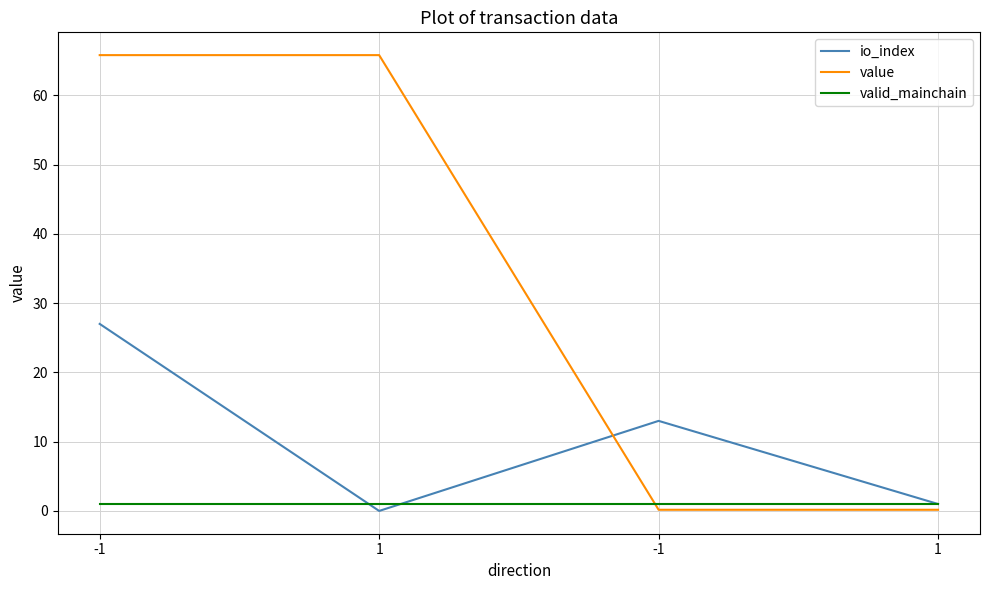

Which has a higher value, 1 or -1?

-1